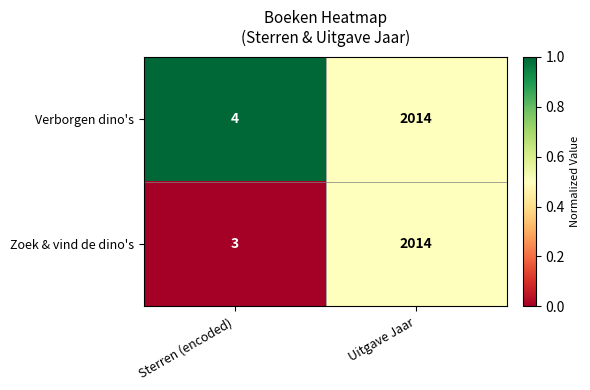

Reading left to right, transcribe all the data shown in this chart.

Verborgen dino's: Sterren (encoded)=4	Uitgave Jaar=2014
Zoek & vind de dino's: Sterren (encoded)=3	Uitgave Jaar=2014